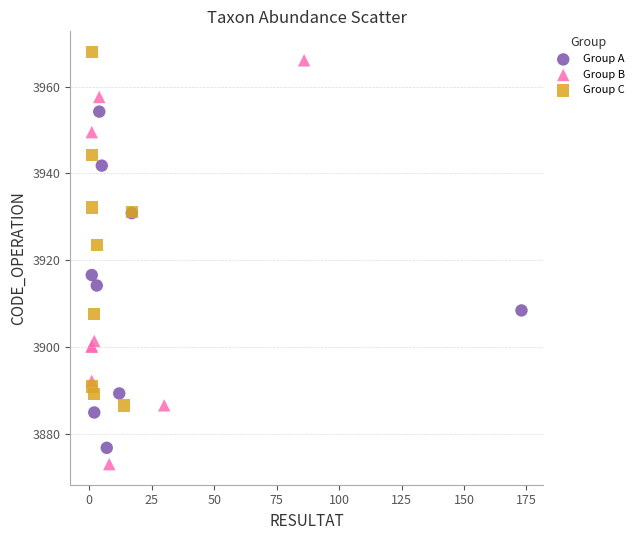

Which series has the widest spread of Y values?

Group B